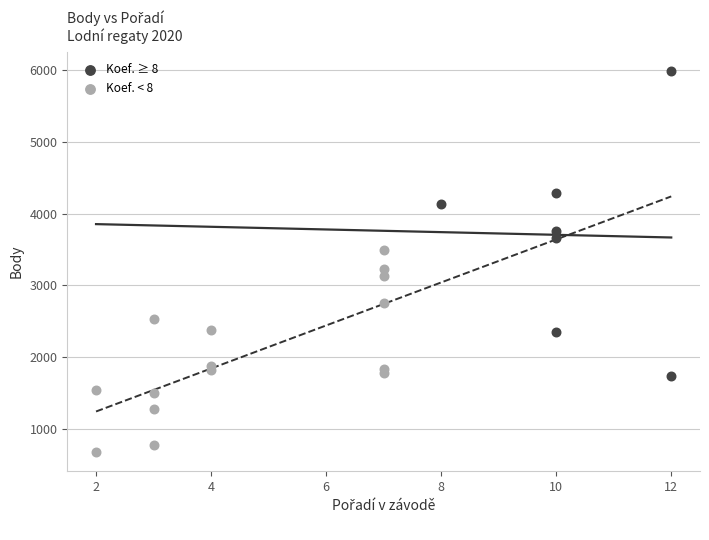

Which series has the widest spread of Y values?

Koef. ≥ 8